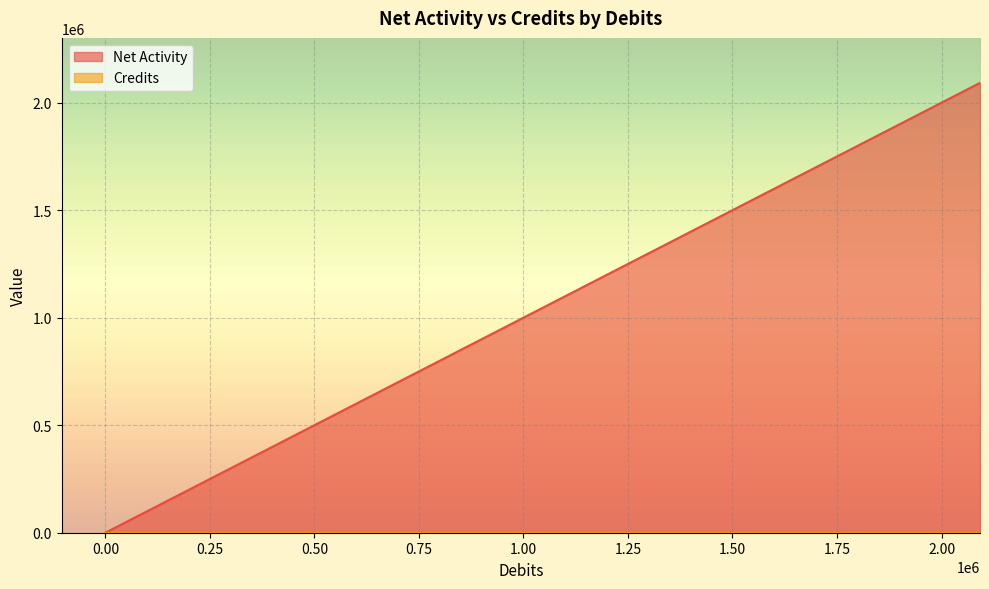

Rank the categories by Credits value from highest to lowest.

0, 1, 2, 3, 4, 5, 6, 7, 8, 9, 10, 11, 12, 13, 14, 15, 16, 17, 18, 19